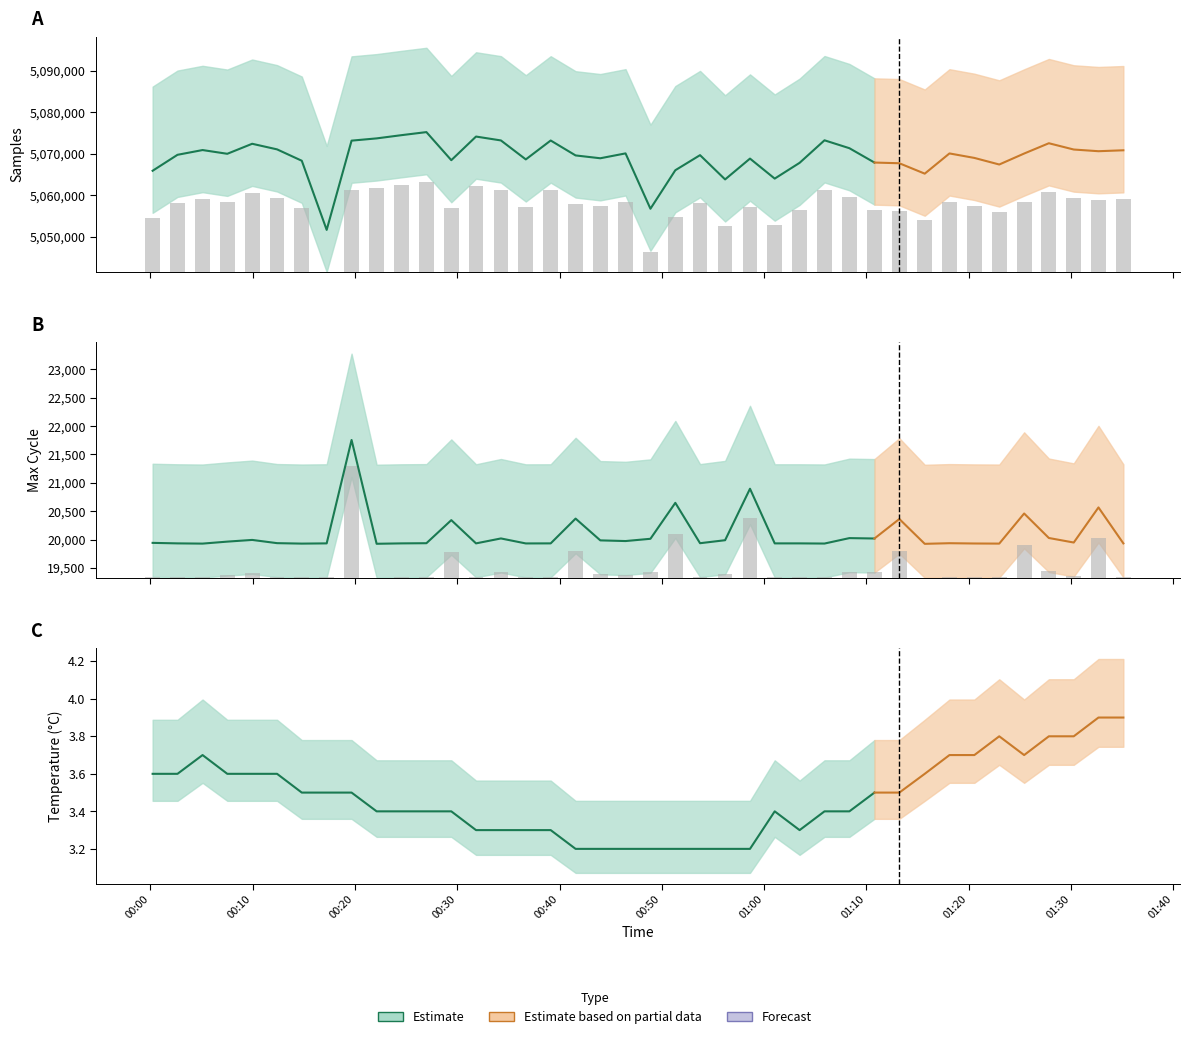

Which category has the lowest value across all series?

2023/04/26 00:41:34